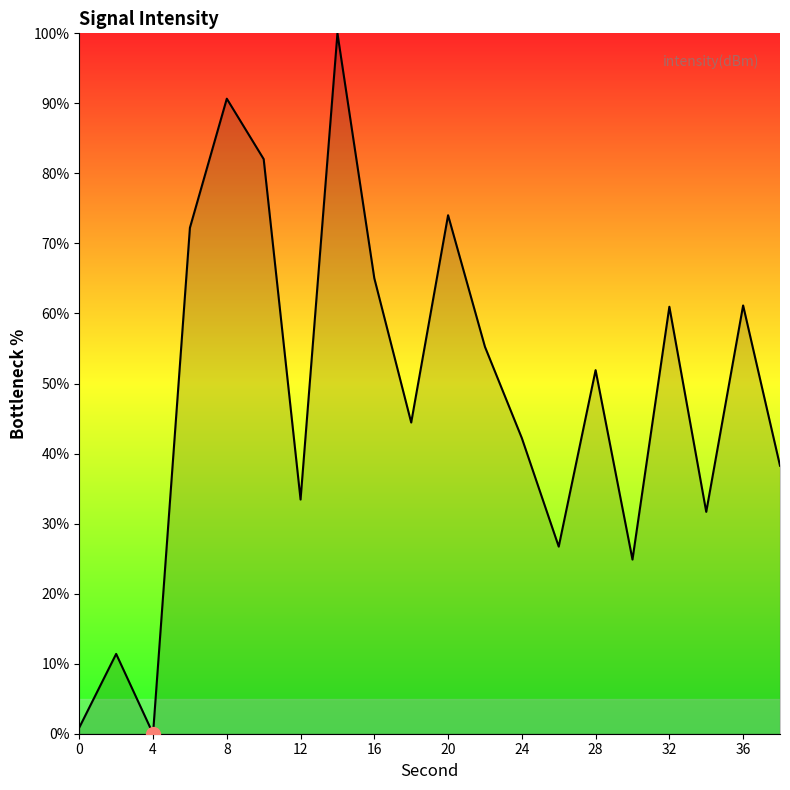

What is the greatest value displayed?

100.0